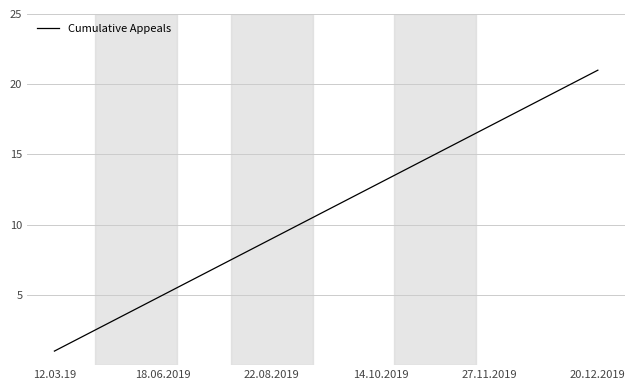

What is the difference between the maximum and minimum values?

20